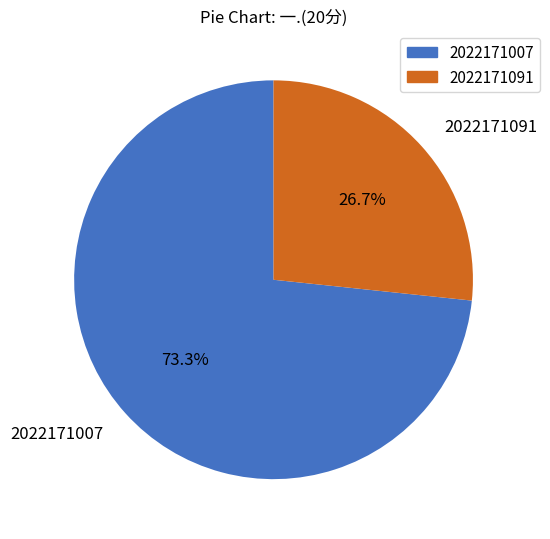

To the nearest percent, what portion does 2022171007 represent?

73%